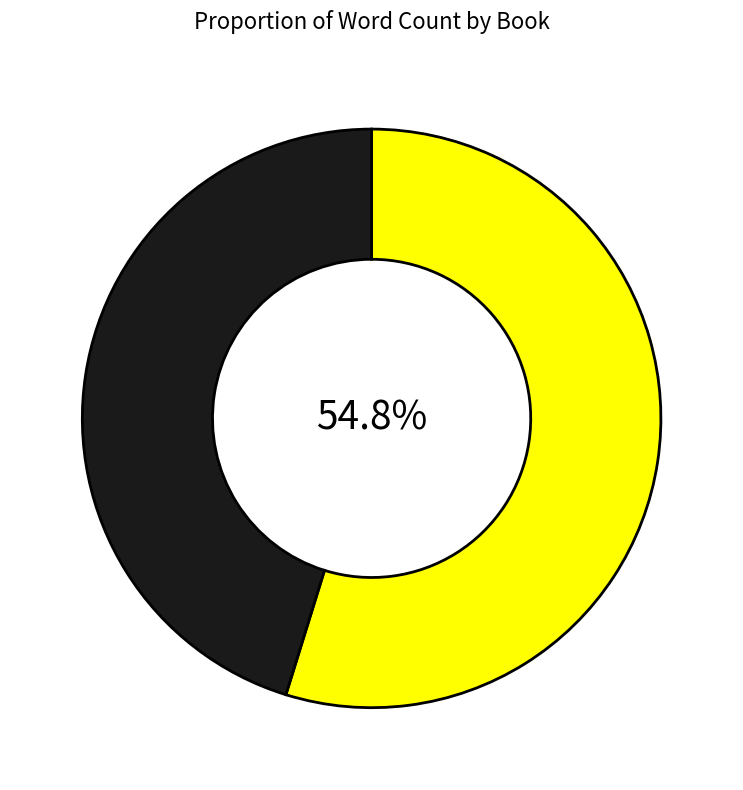

Is there any slice that represents more than half of the pie?

Yes